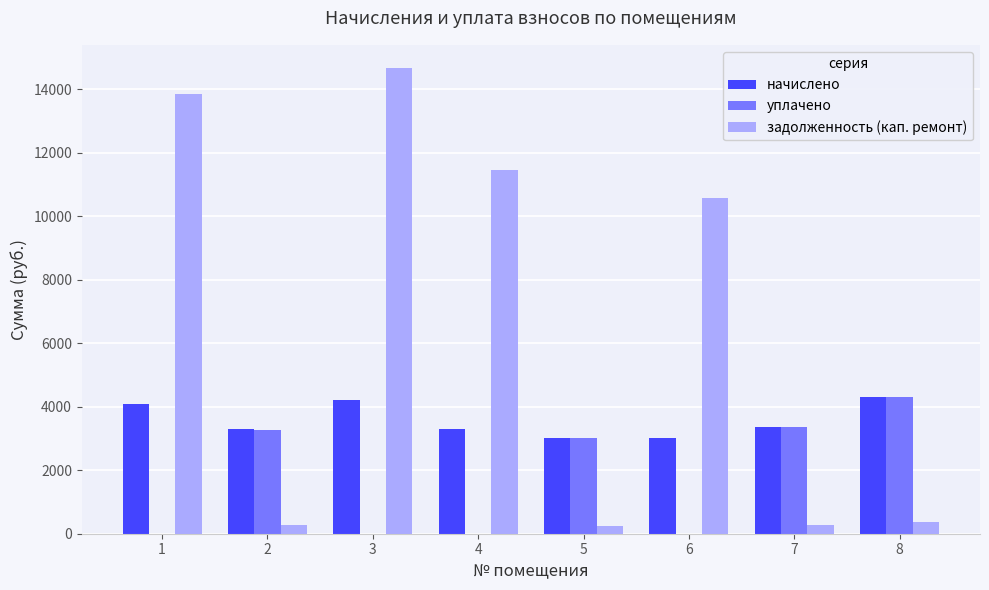

Is it true that начислено equals 4199.0 at 3?

True